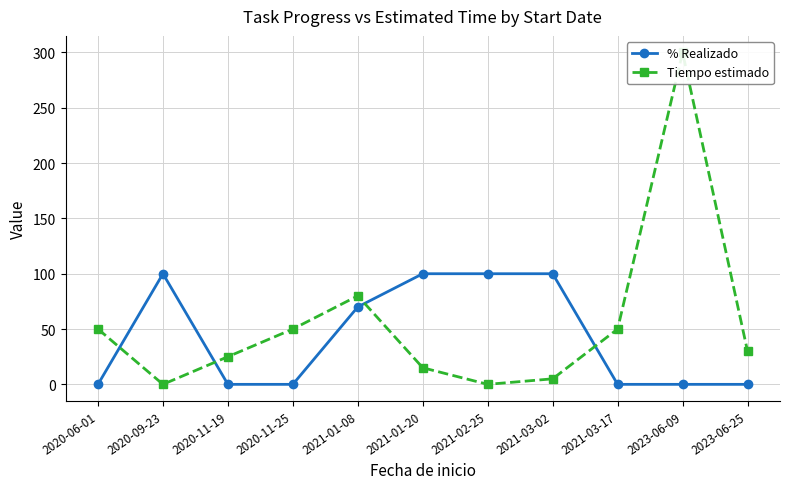

Which label corresponds to the smallest value in the chart?

2020-06-01